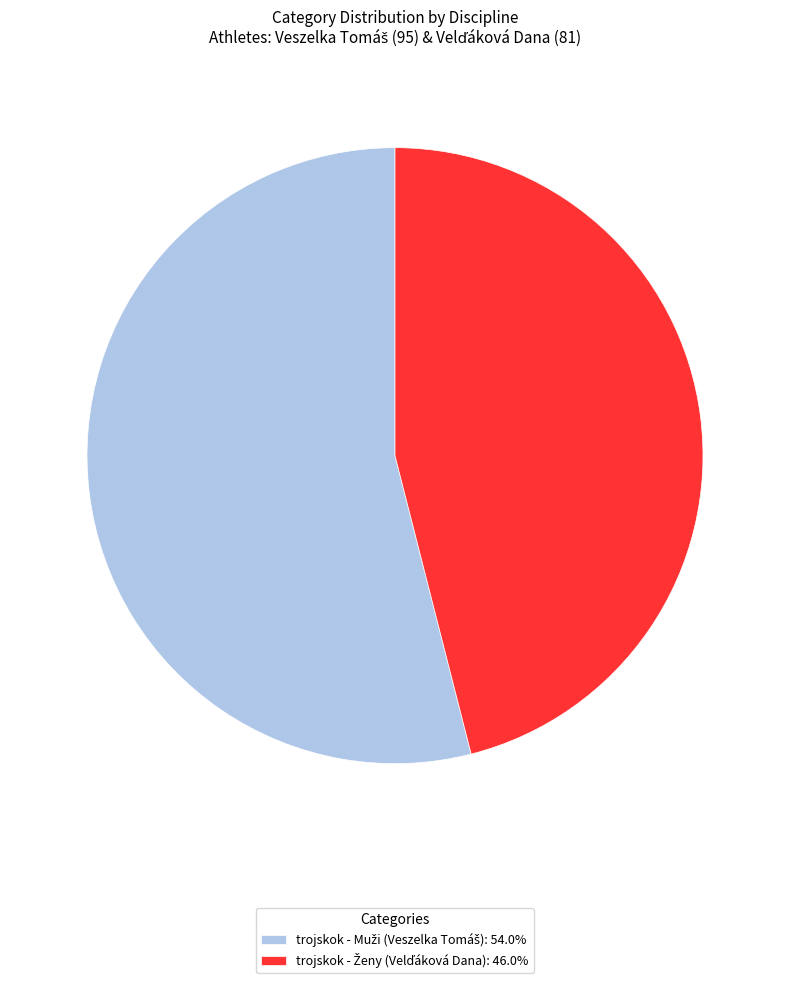

Is there a majority slice in this chart?

Yes